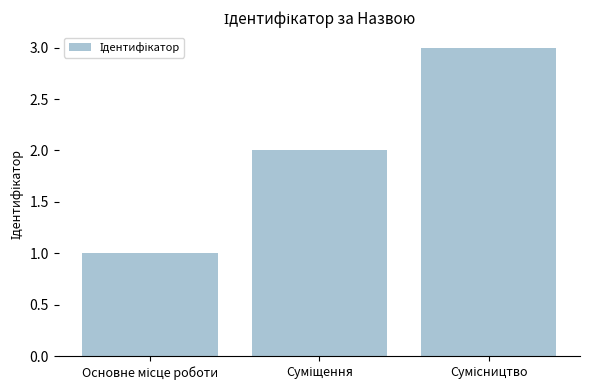

What is the sum of all values?

6